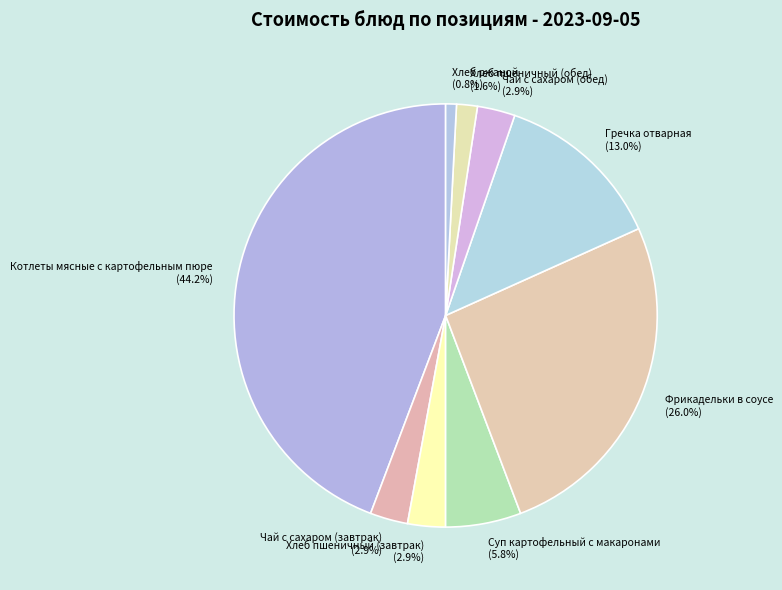

To the nearest percent, what is the difference between the largest and smallest slice percentages?

43%